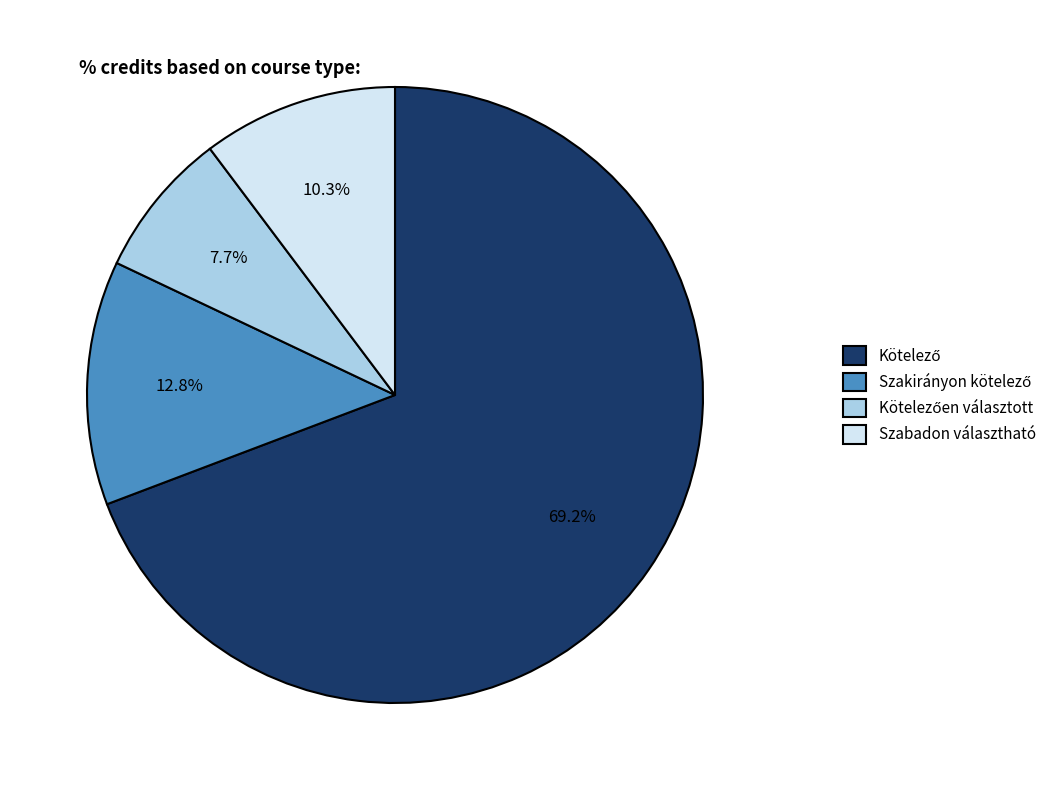

To the nearest percent, what is the difference between the largest and smallest slice percentages?

62%